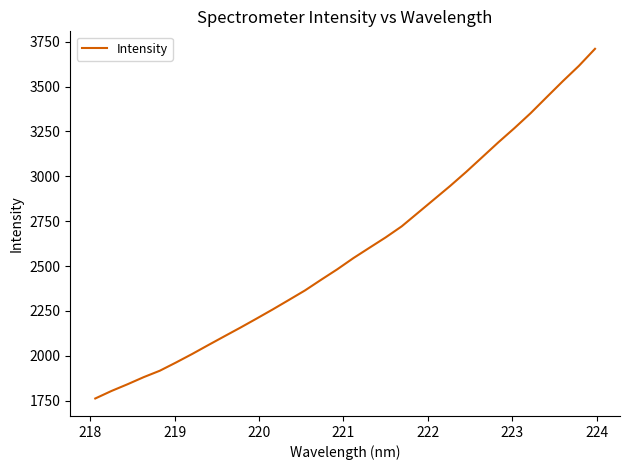

What is the greatest value displayed?

3710.9